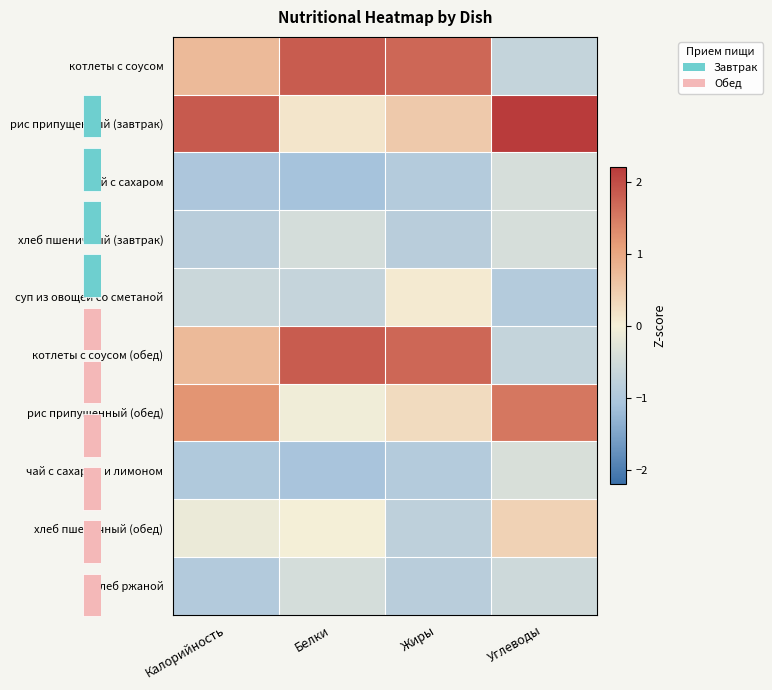

Reading left to right, list all the values displayed in this chart.

котлеты с соусом: Калорийность=0.7	Белки=1.8	Жиры=1.7	Углеводы=-0.7
рис припущенный (завтрак): Калорийность=1.9	Белки=0.1	Жиры=0.5	Углеводы=2.2
чай с сахаром: Калорийность=-1.0	Белки=-1.1	Жиры=-0.9	Углеводы=-0.4
хлеб пшеничный (завтрак): Калорийность=-0.9	Белки=-0.5	Жиры=-0.8	Углеводы=-0.4
суп из овощей со сметаной: Калорийность=-0.6	Белки=-0.7	Жиры=0.1	Углеводы=-0.9
котлеты с соусом (обед): Калорийность=0.7	Белки=1.8	Жиры=1.7	Углеводы=-0.7
рис припущенный (обед): Калорийность=1.2	Белки=-0.1	Жиры=0.3	Углеводы=1.5
чай с сахаром и лимоном: Калорийность=-1.0	Белки=-1.1	Жиры=-0.9	Углеводы=-0.4
хлеб пшеничный (обед): Калорийность=-0.1	Белки=0.0	Жиры=-0.8	Углеводы=0.4
хлеб ржаной: Калорийность=-0.9	Белки=-0.5	Жиры=-0.8	Углеводы=-0.6